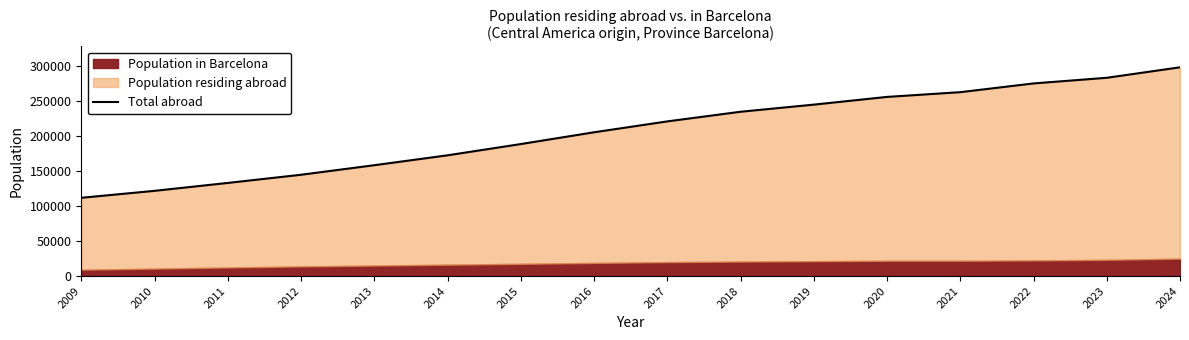

What is the difference between the maximum and minimum values?

186195